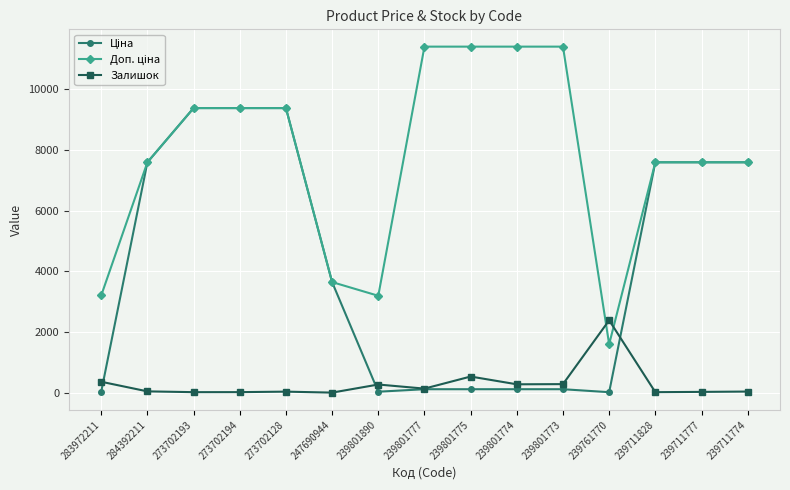

The Залишок series shows 2.0 at 247690944. True or false?

True